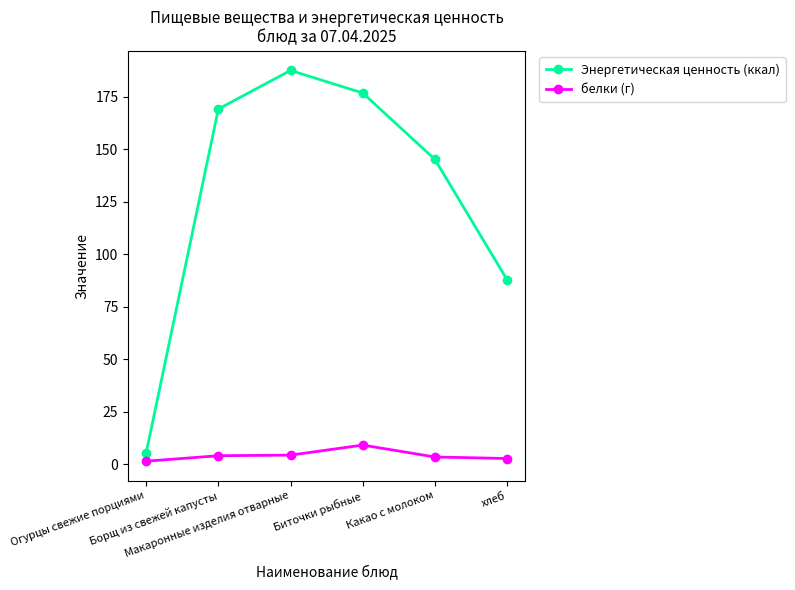

What is the label of the 2nd point from the left?

Борщ из свежей капусты